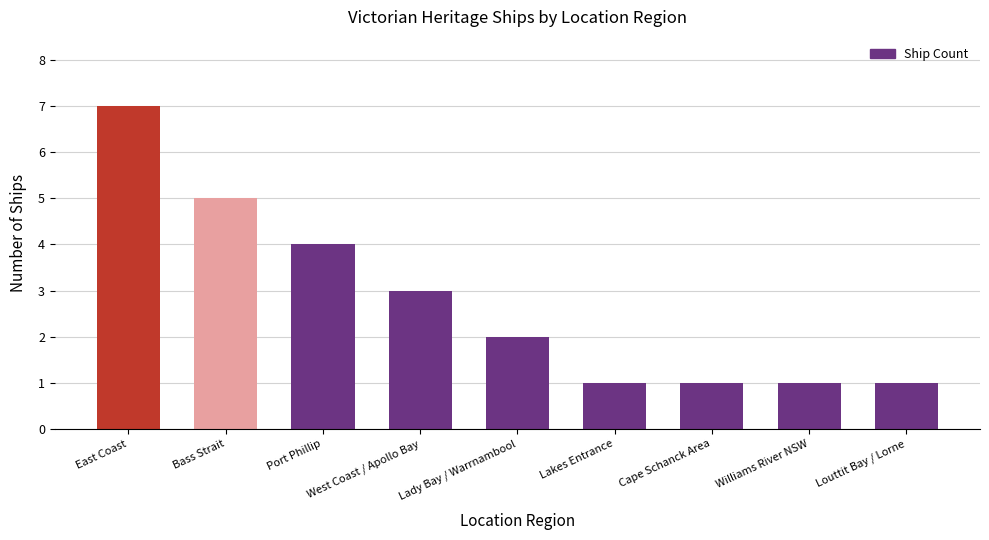

What is the value of the 5th bar from the left?

2